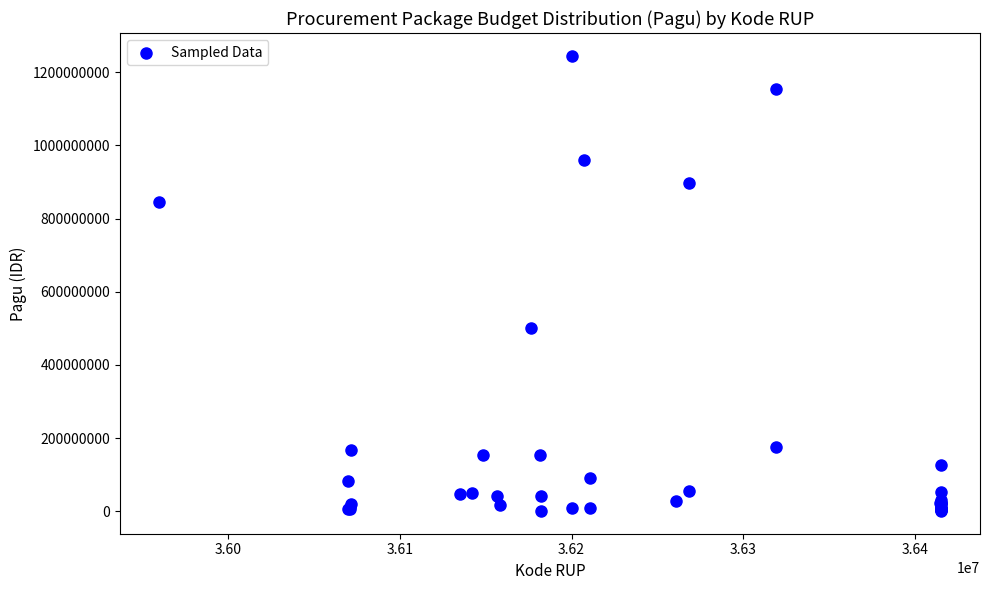

What Y value in the scatter plot is closest to 622840000?

499932000